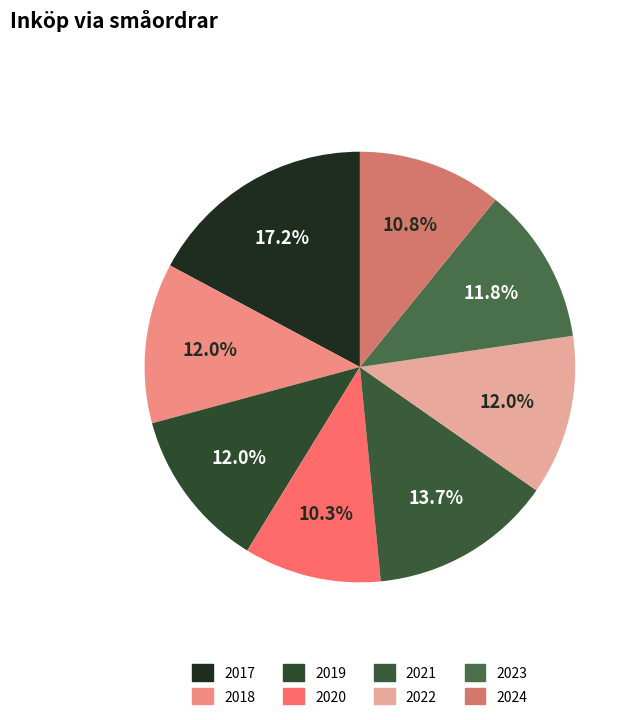

What portion of the pie excludes 2021?

86.3%